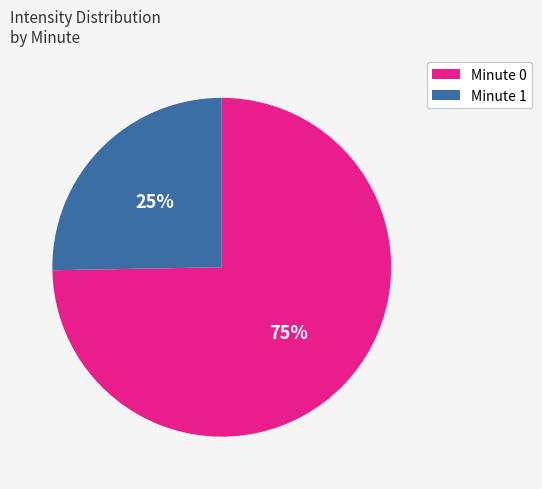

Is there a majority slice in this chart?

Yes